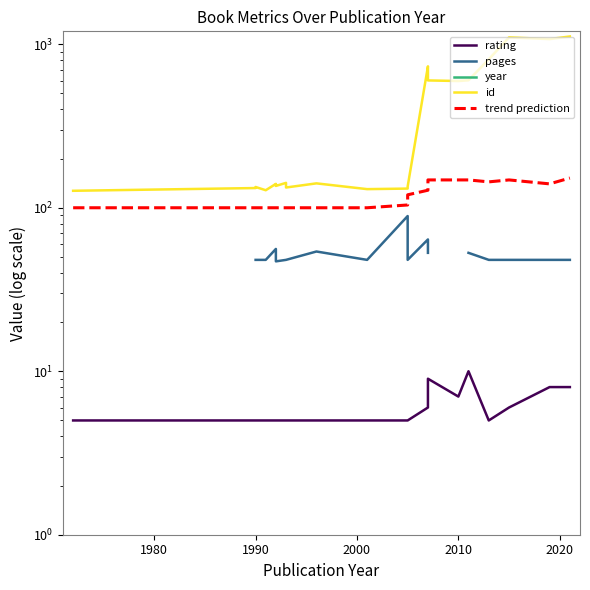

True or false: id has more than 0 interior local peaks.

True